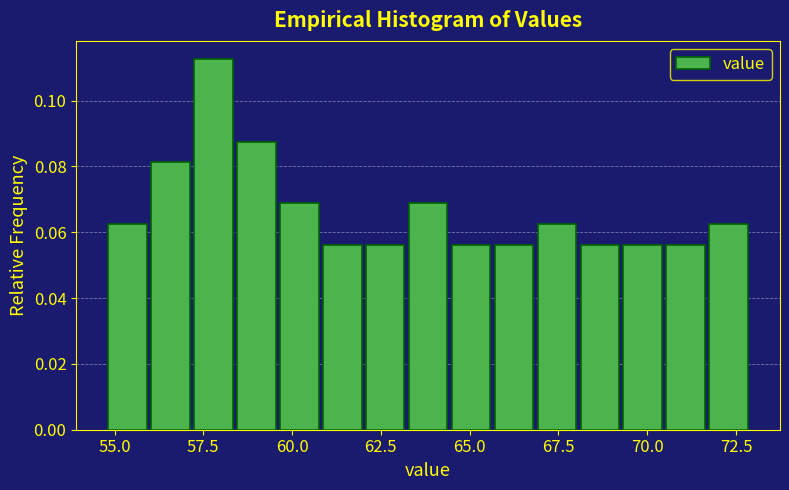

Around what value on the x-axis is the tallest bar? Give the approximate position of its centre, as read against the axis.

58.0